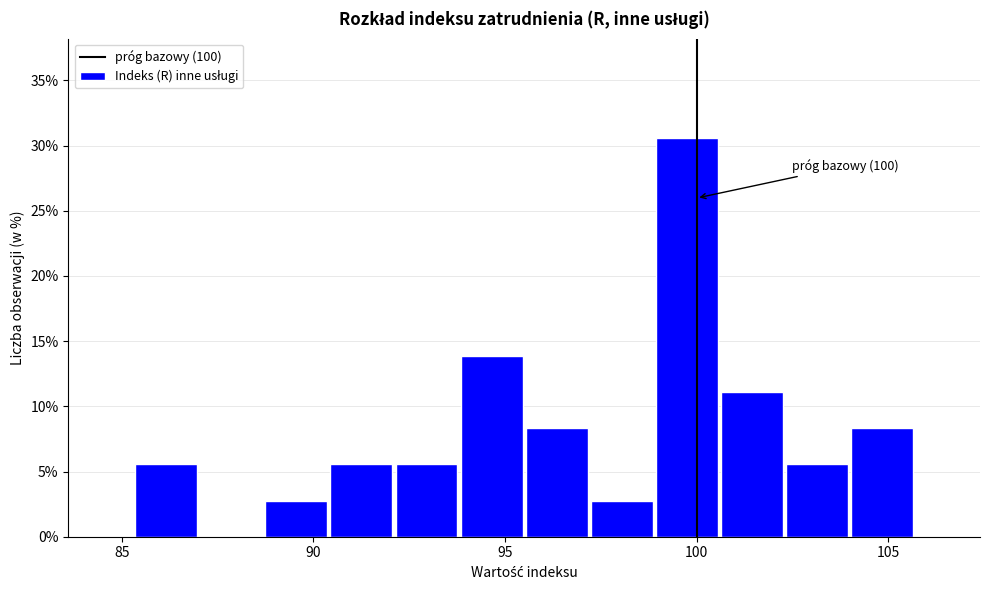

Read against the x-axis, roughly where is the centre of the tallest bar?

100.0